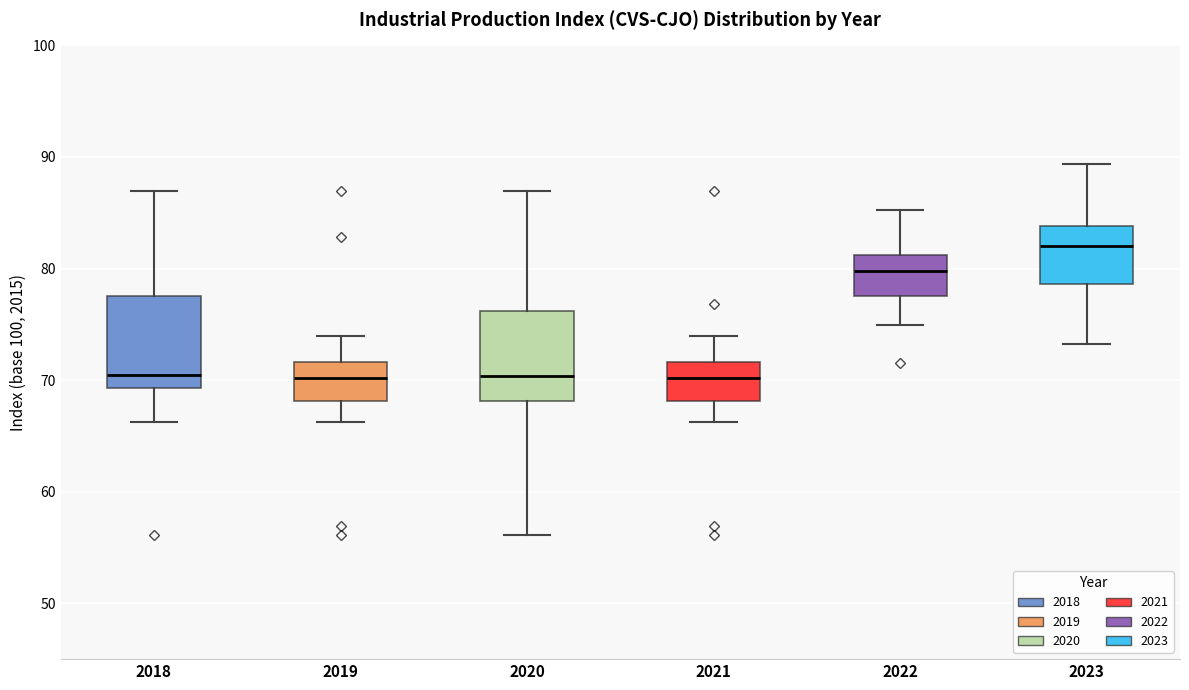

Where does the median line of the box at x = 2018 sit on the y-axis? The values are not printed on the chart, so give them approximately, as read against the axis.

70